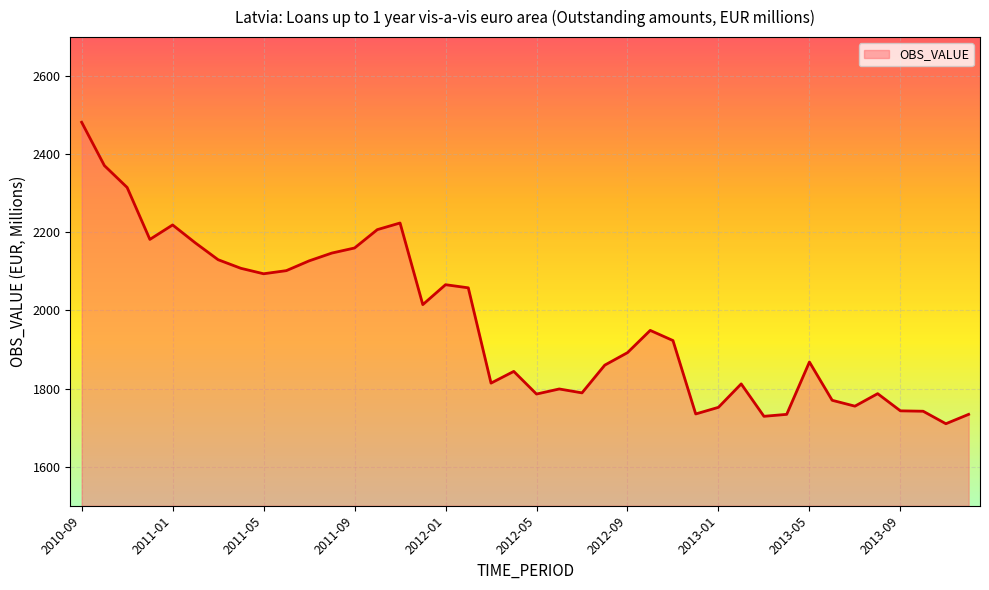

What is the difference between the maximum and minimum values?

772